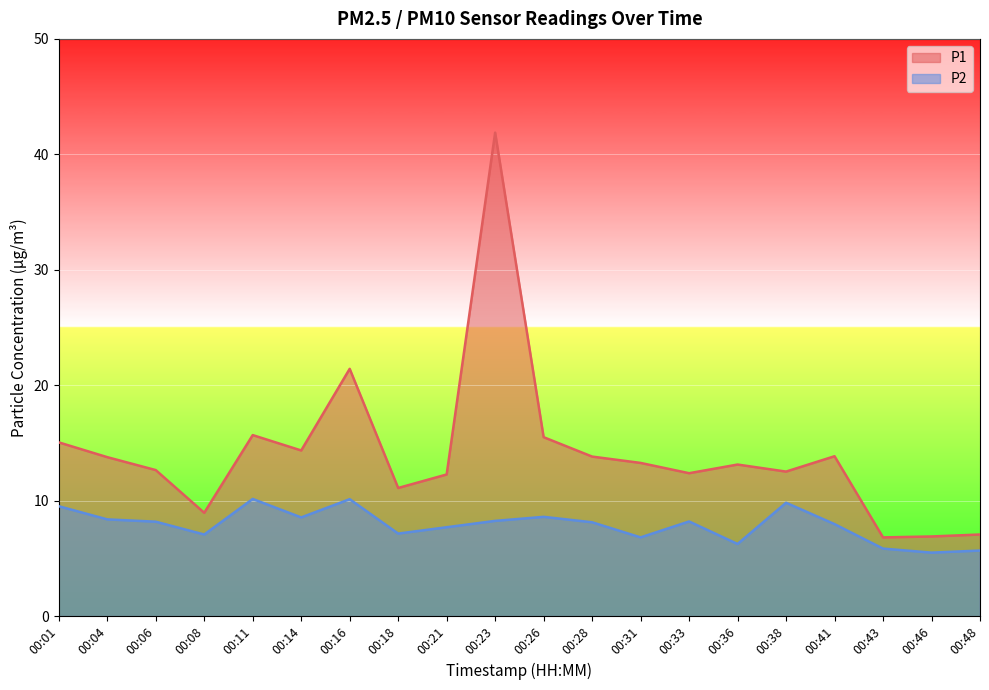

How many series are shown in this chart?

2